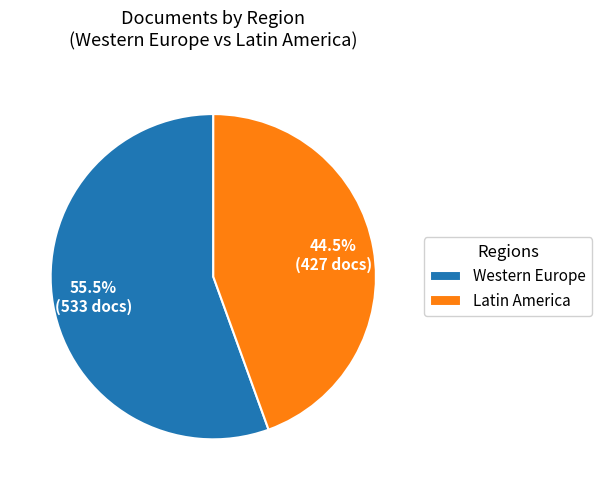

Which category has the smallest portion of the pie?

Latin America